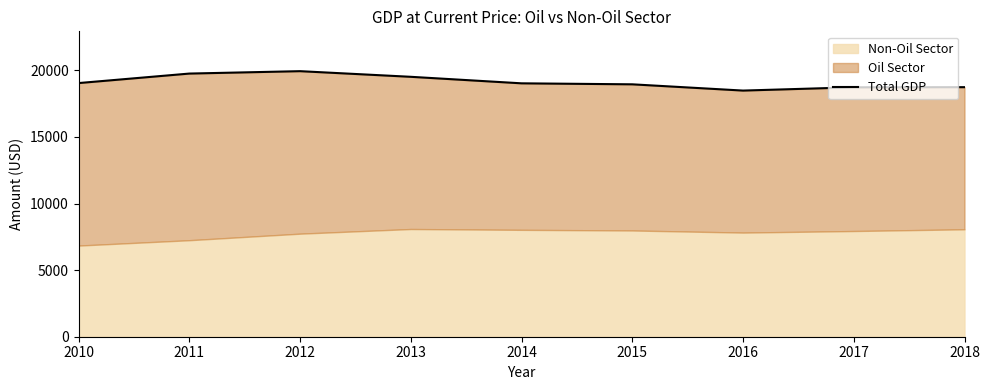

What is the sum of the values at 2016 and 2015?

37428.1